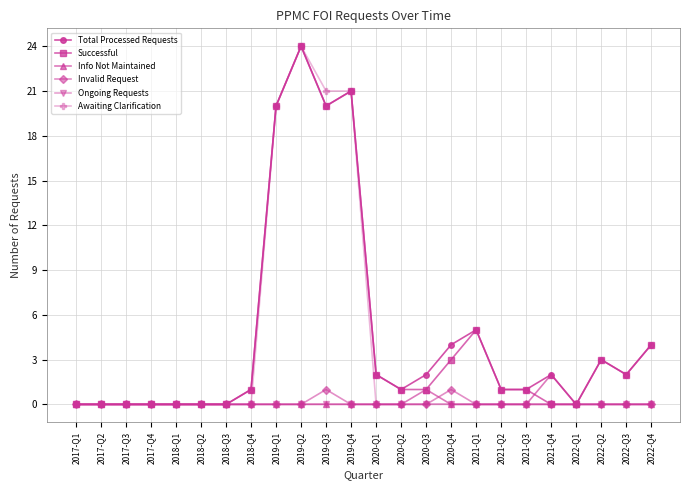

True or false: Total Processed Requests has more than 1 interior local peaks.

True